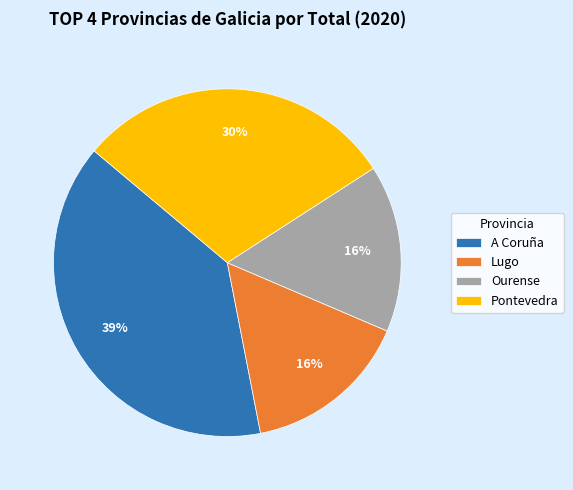

To the nearest percent, what is the difference between the Pontevedra and Ourense slice percentages?

14%